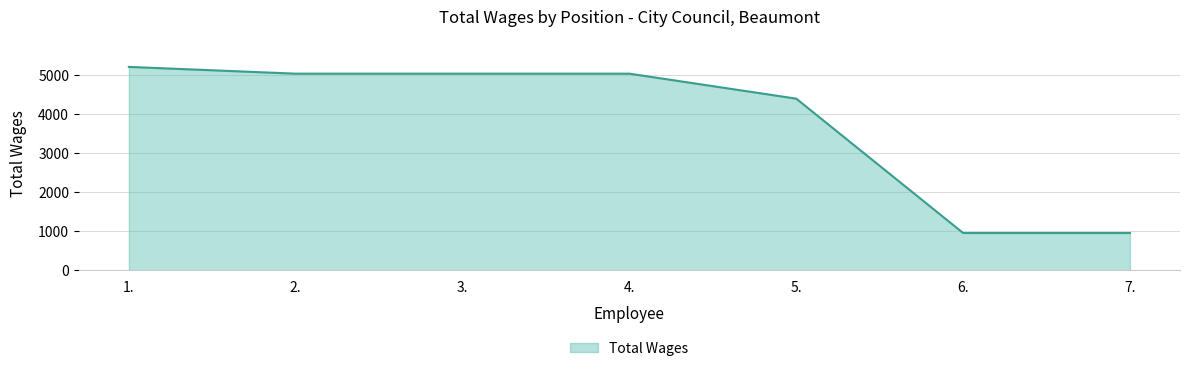

Read the value at 7..

958